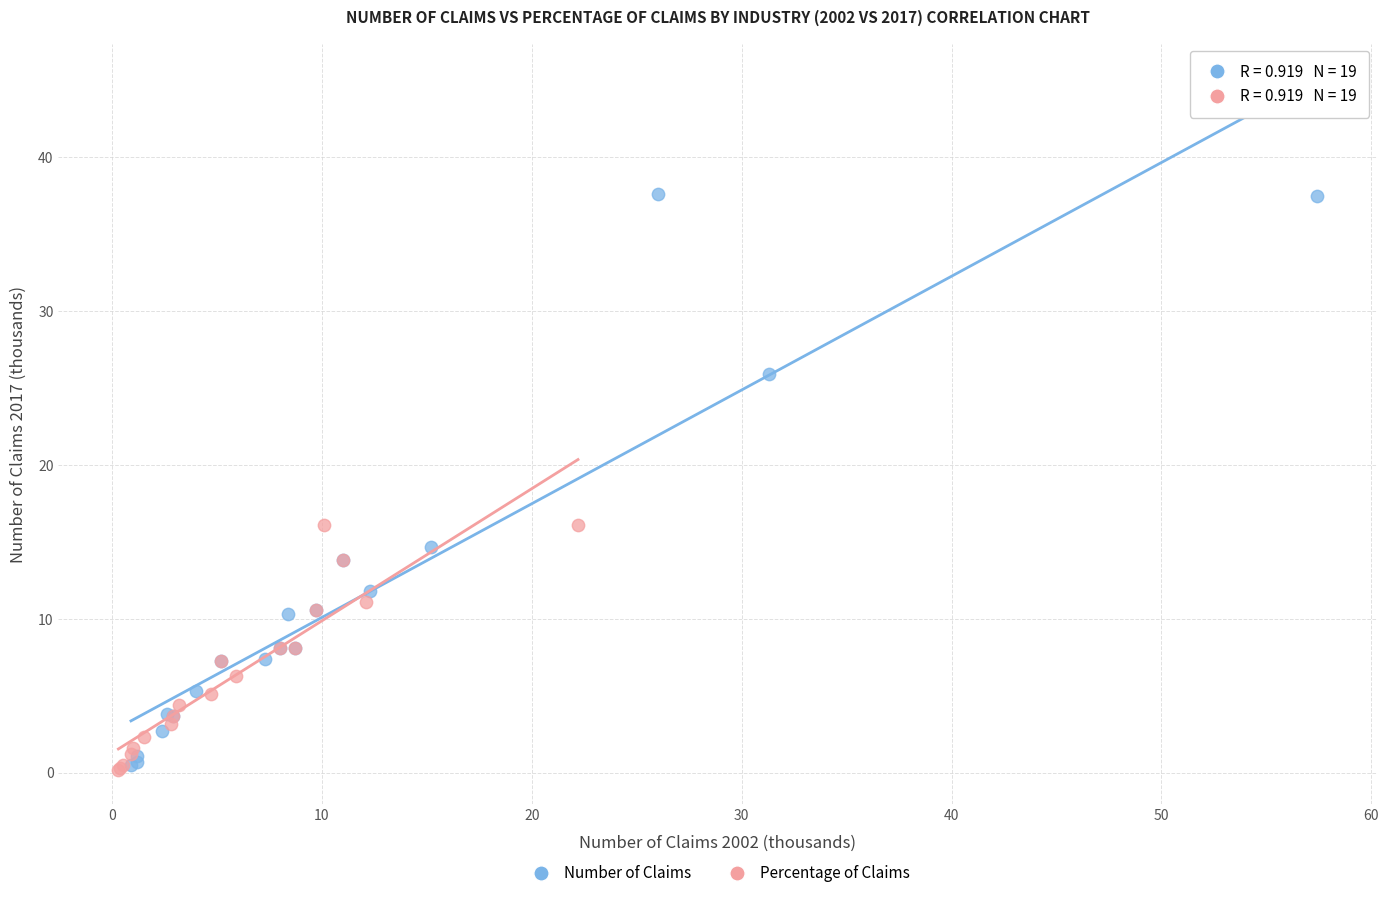

Which series has the largest Y range (max minus min)?

Number of Claims